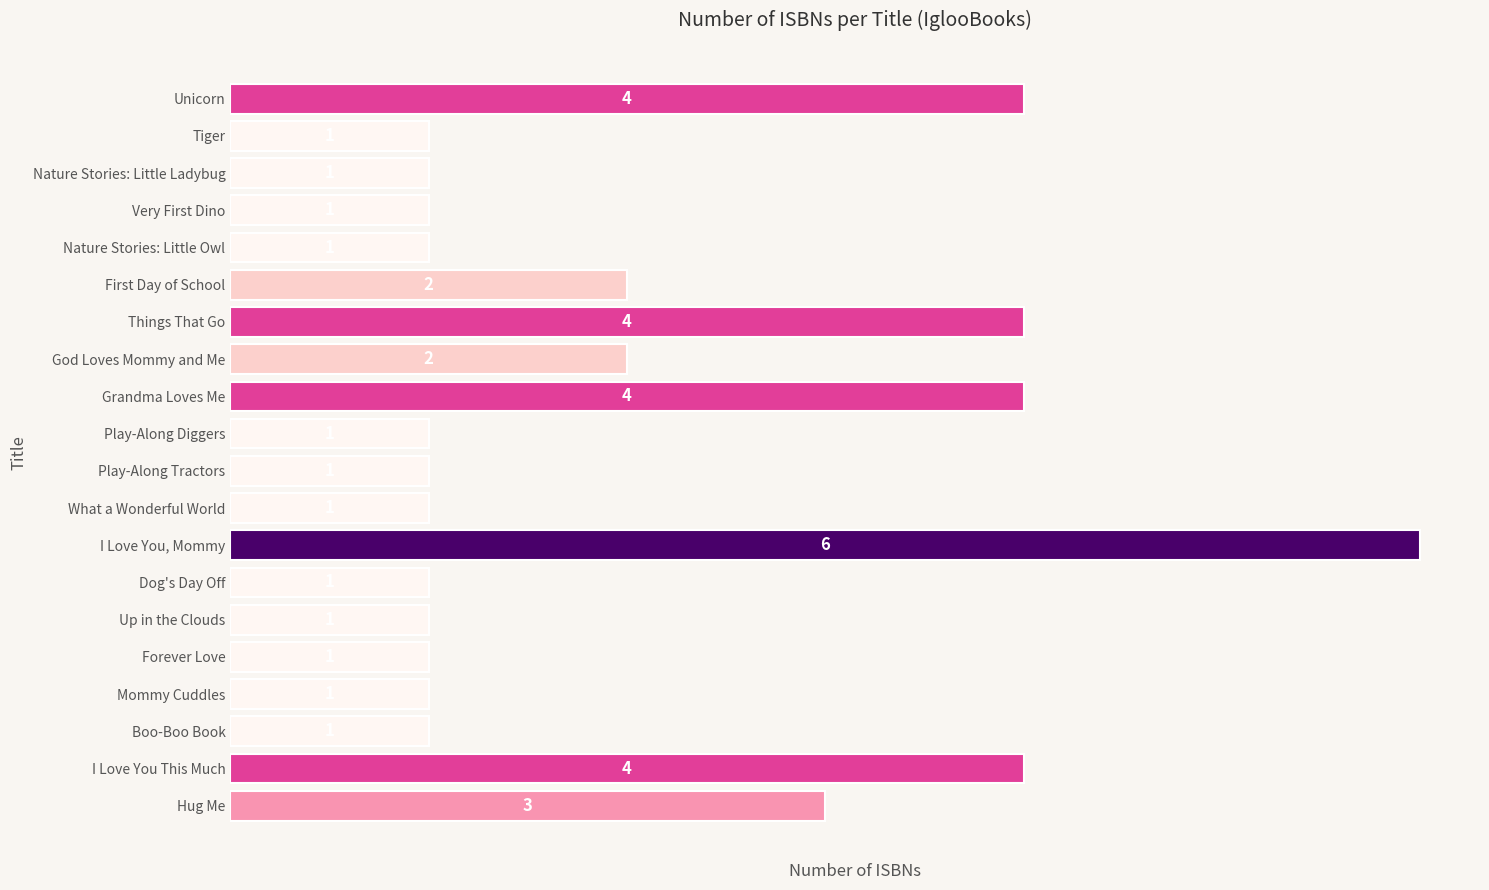

What is the minimum value shown in the chart?

1